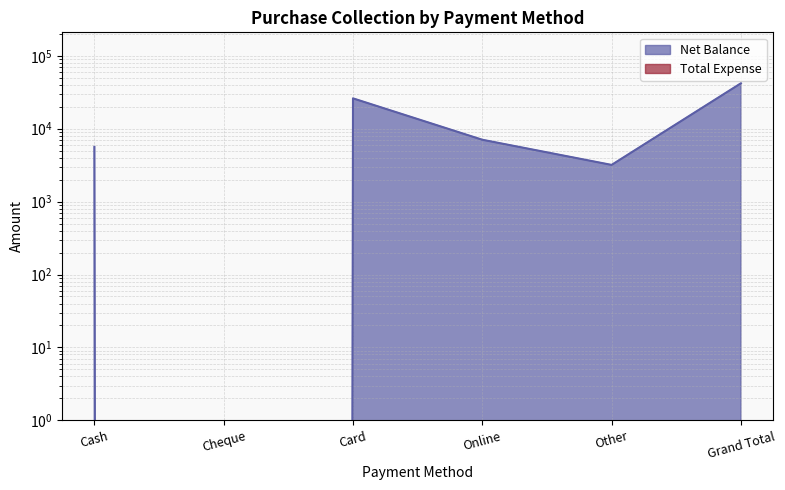

Which has a higher value, Grand Total or Cheque?

Grand Total